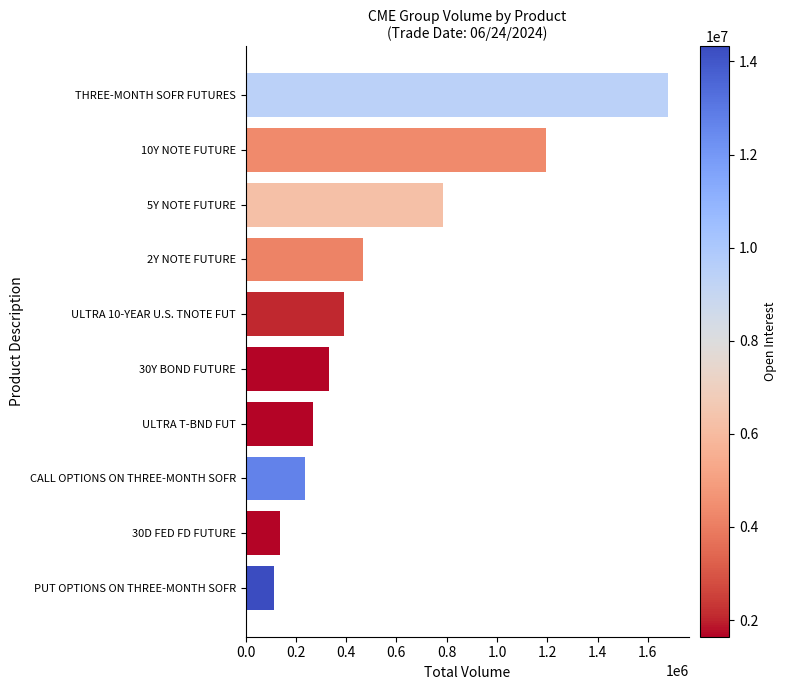

Approximately how many times larger is the value at ULTRA 10-YEAR U.S. TNOTE FUT compared to 10Y NOTE FUTURE?

0.3